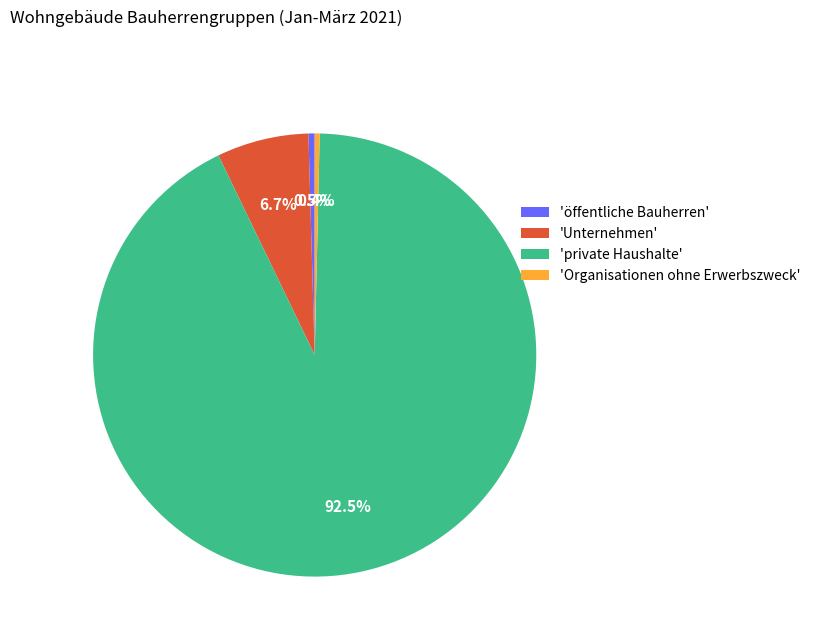

Is the sum of 'Unternehmen' and 'Organisationen ohne Erwerbszweck' greater than half?

No